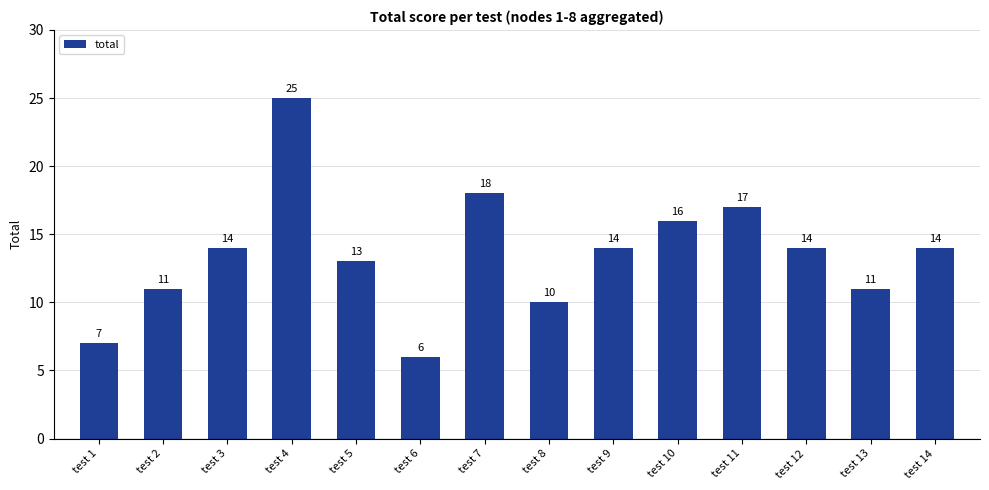

What is the smallest value displayed?

6